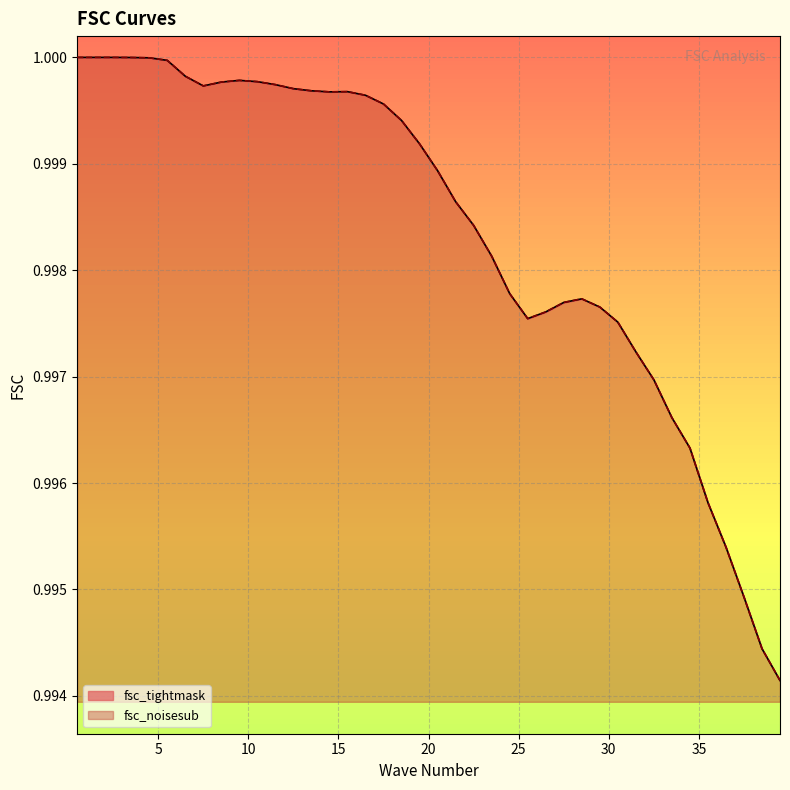

Between 24.5 and 25.5, which series saw the biggest shift?

fsc_tightmask